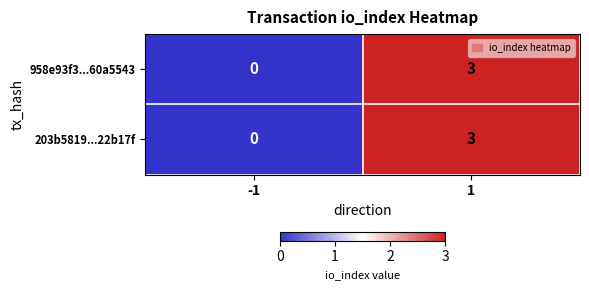

The value of 203b5819...22b17f at 1 is 5. True or false?

False